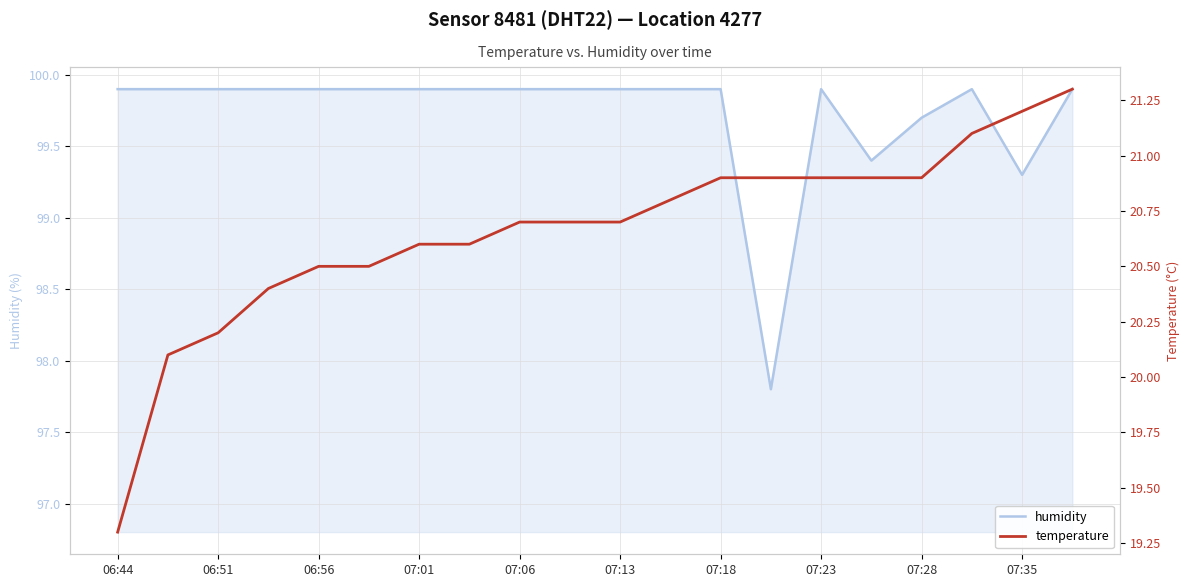

Is it true that humidity equals 173.8 at 07:35?

False